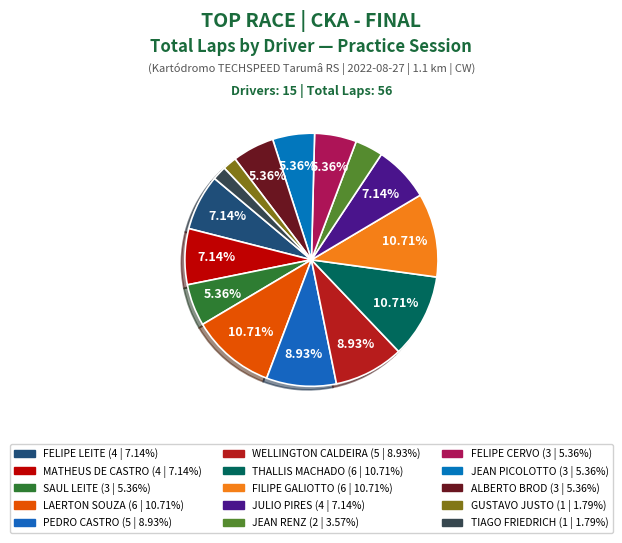

To the nearest percent, what is the difference between the largest and smallest slice percentages?

9%